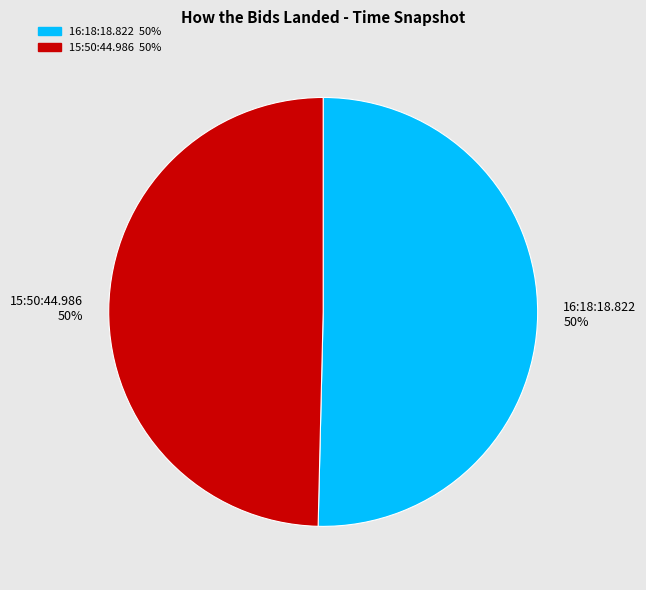

True or false: 16:18:18.822 accounts for 50% of the total.

True